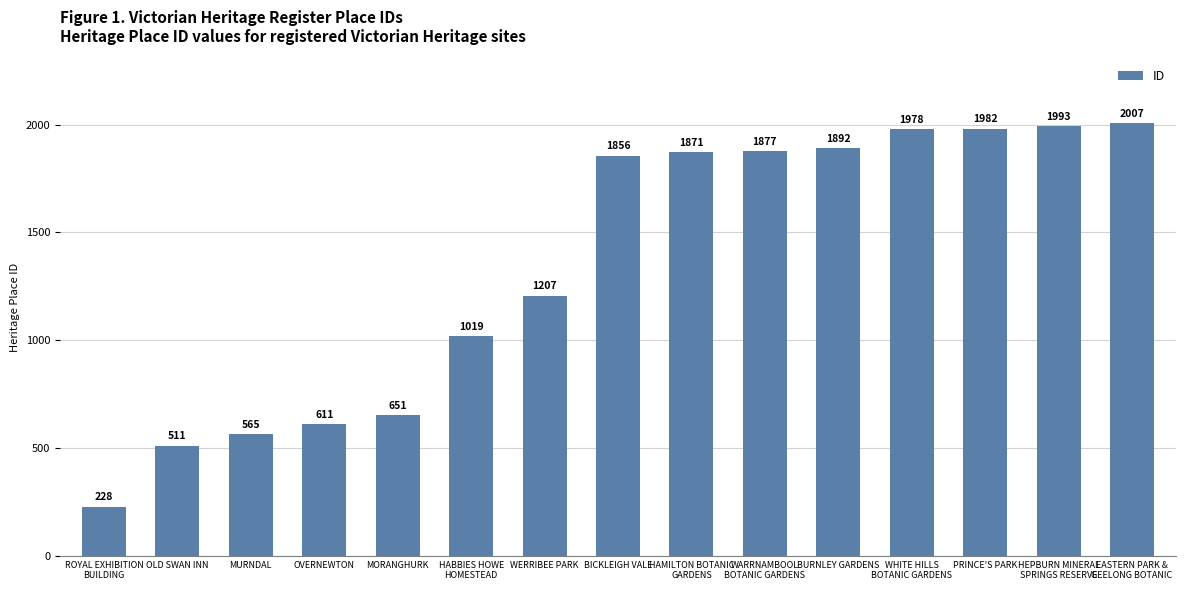

The chart shows a value of 188 at OVERNEWTON. True or false?

False